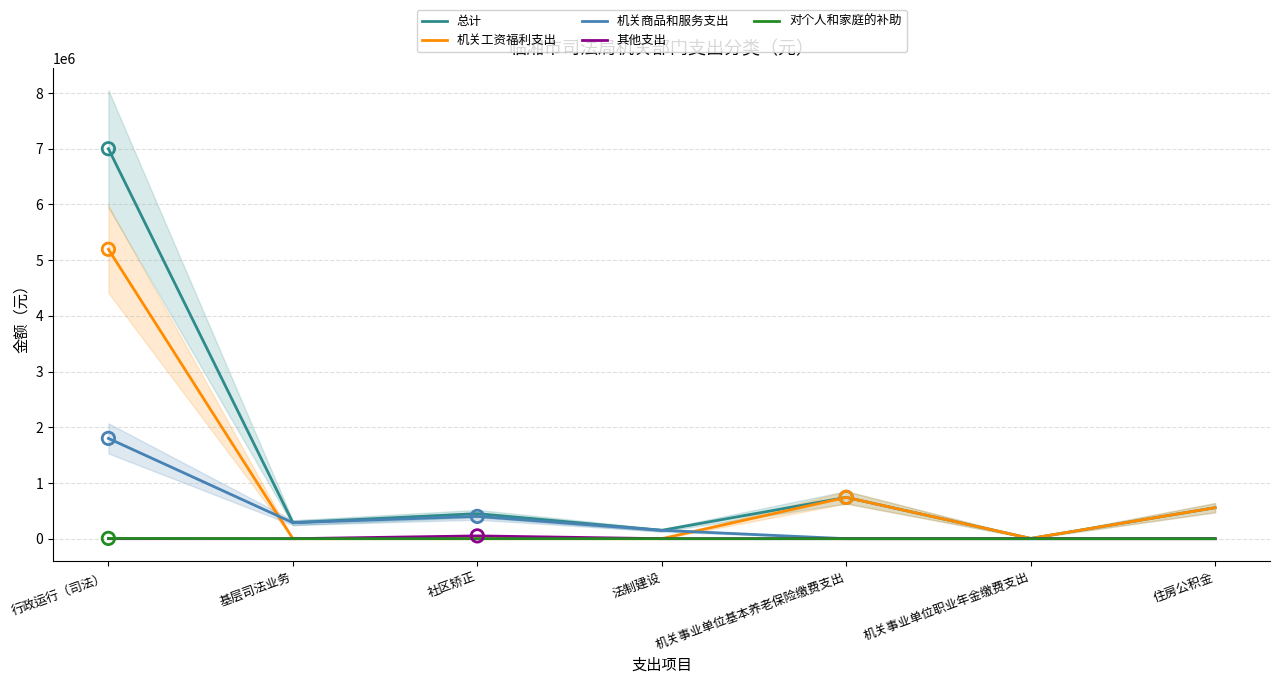

At which category is the sum across all series the highest?

行政运行（司法）